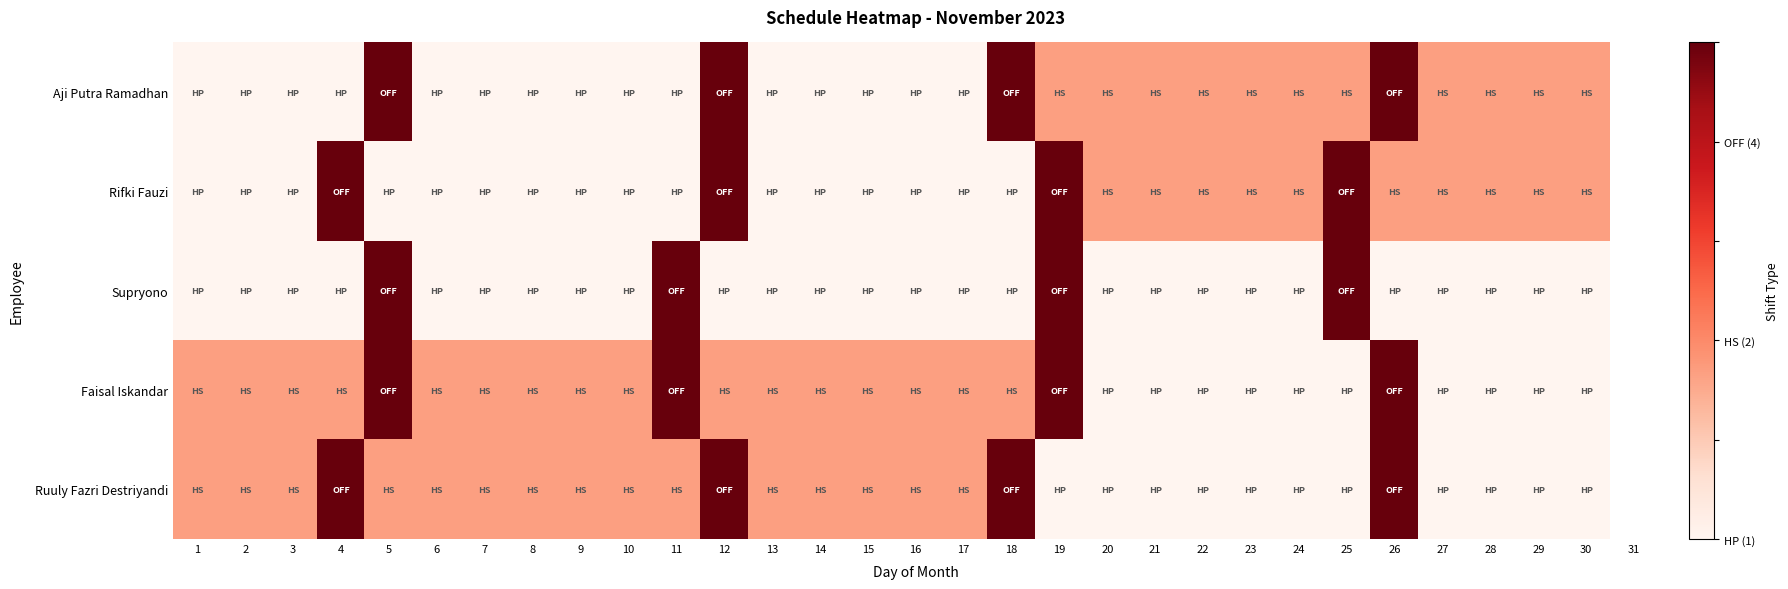

Which category has the highest value across all series?

5